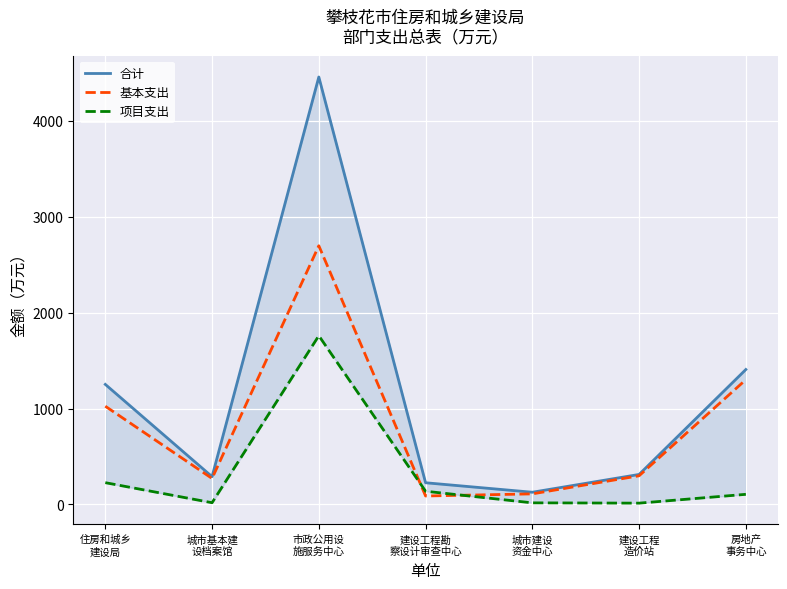

What position from the left is 建设工程勘
察设计审查中心?

4